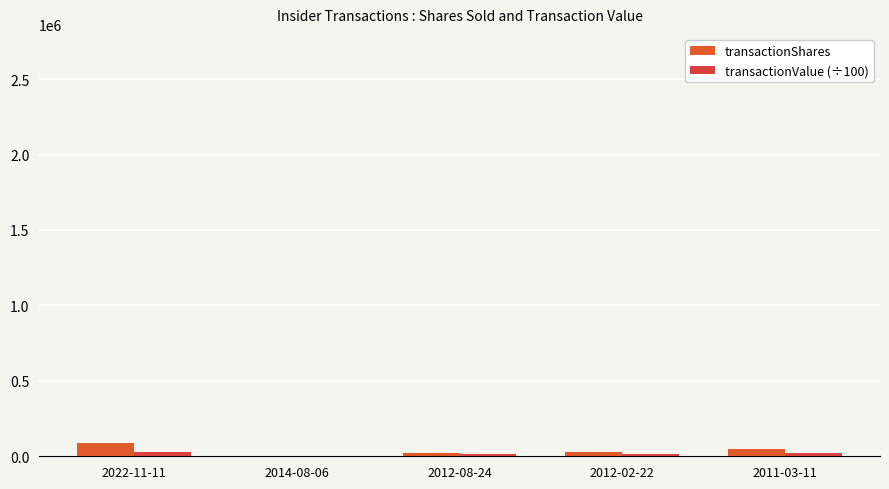

Count the number of data series in this chart.

2